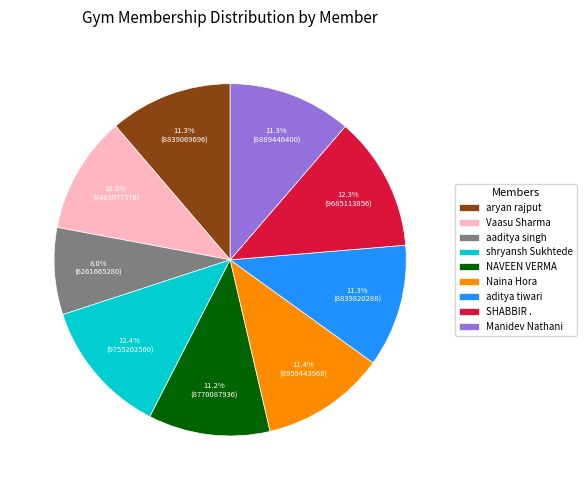

The Naina Hora slice represents 11% of the pie. True or false?

True